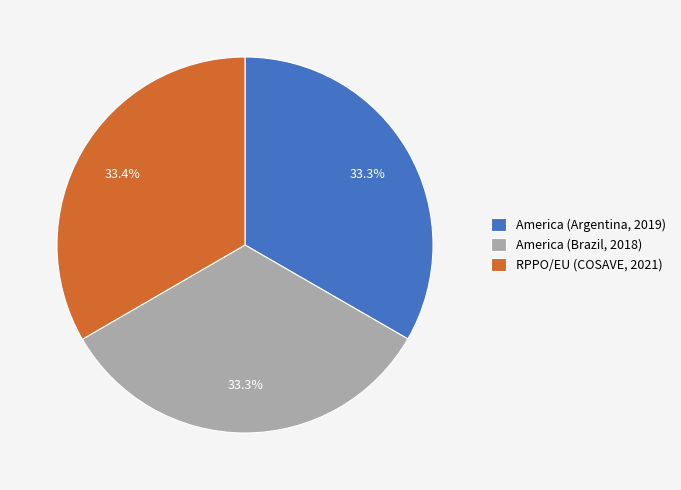

Count the number of slices in the pie.

3